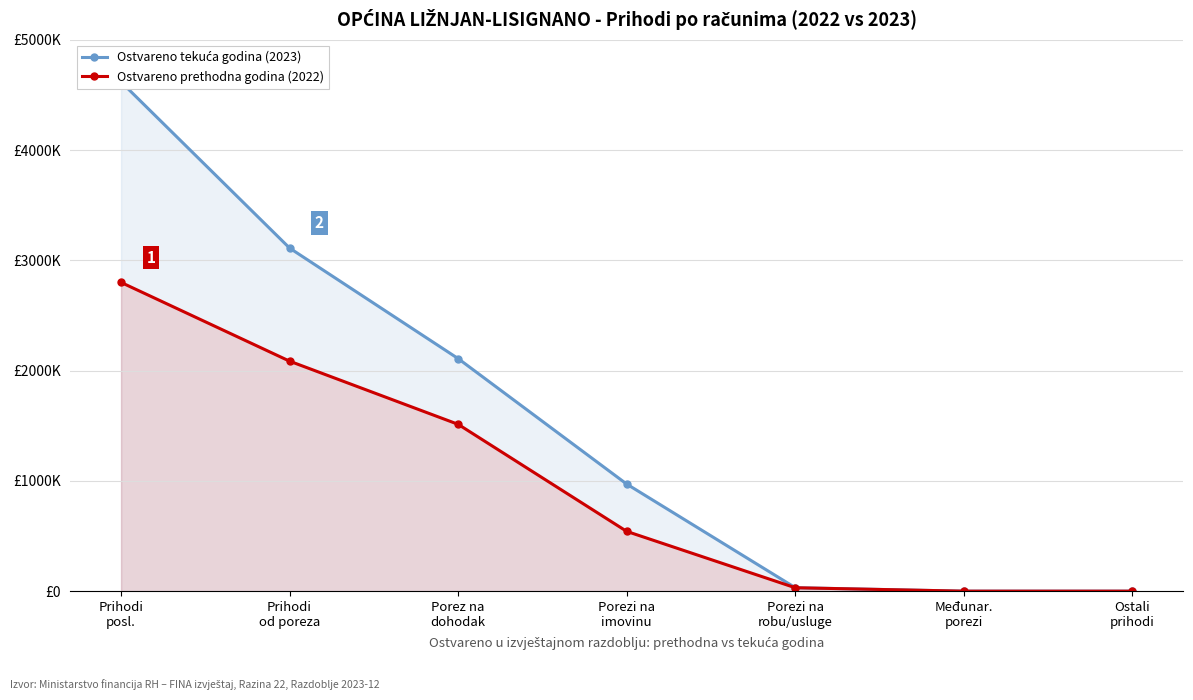

Which label corresponds to the largest value in the chart?

Prihodi
posl.